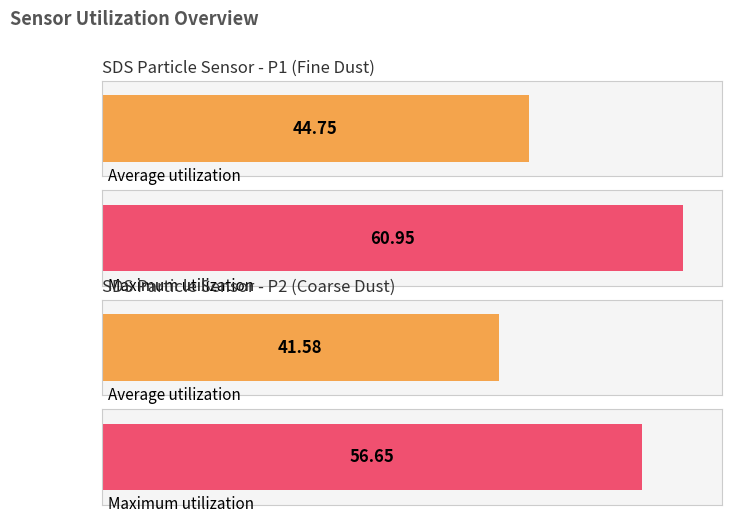

True or false: Maximum utilization has a value of 18.3 at SDS_P1.

False